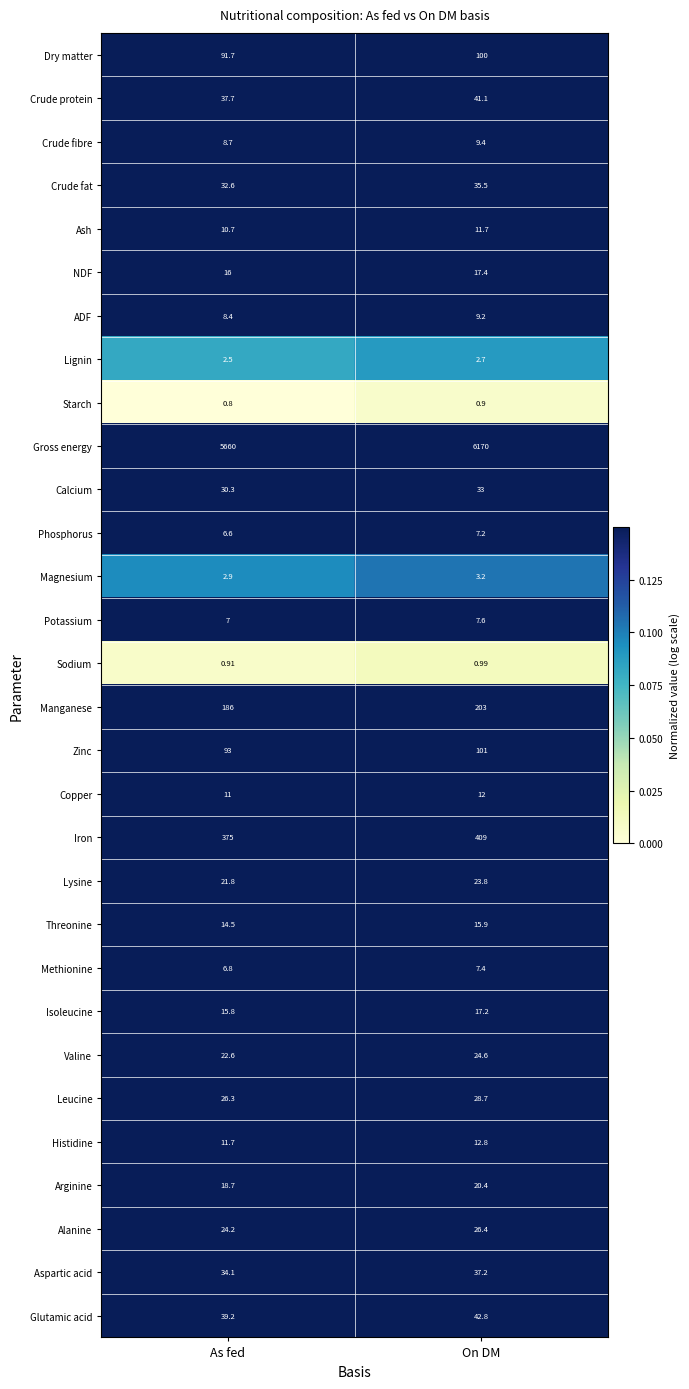

At how many categories does at least one series exceed 0?

2